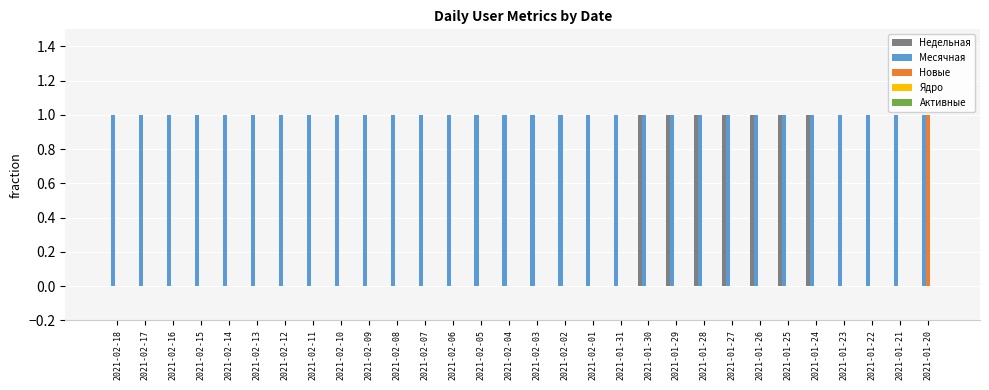

How many distinct data groups are displayed?

3